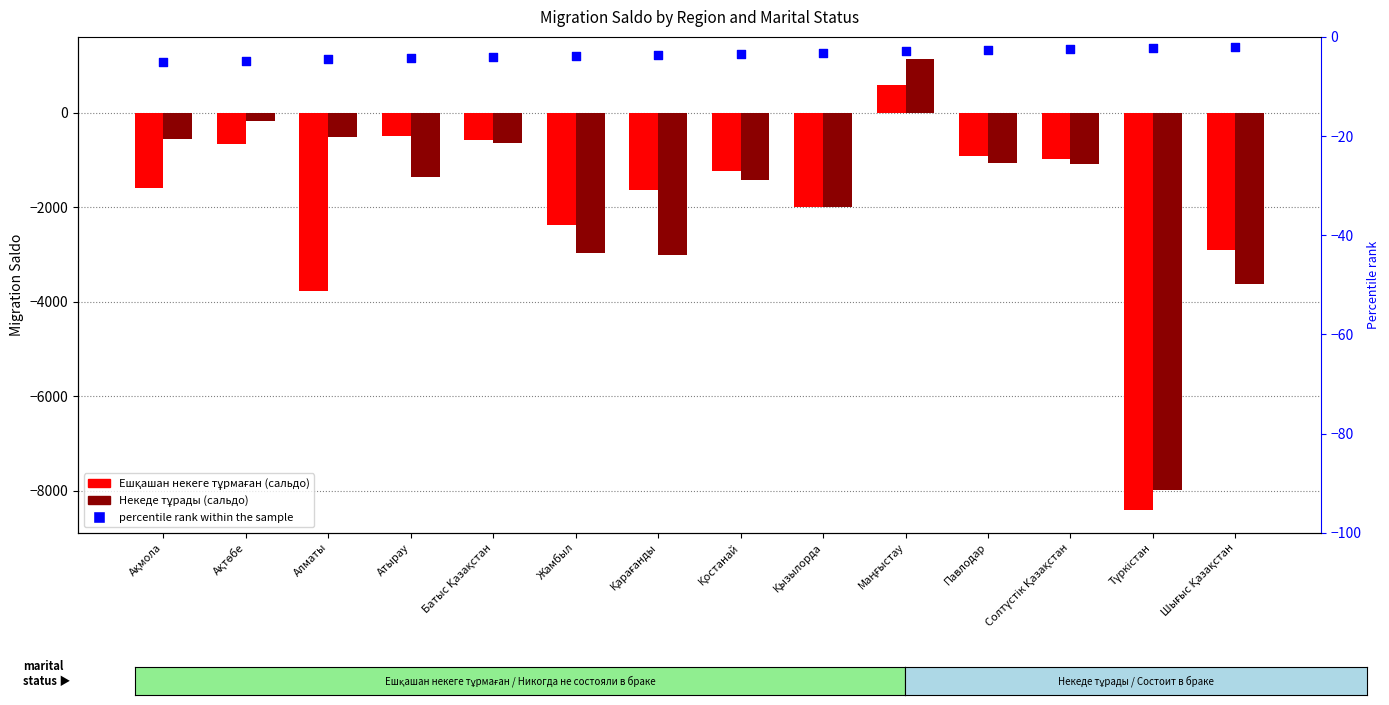

At how many categories does at least one series exceed -1421?

14